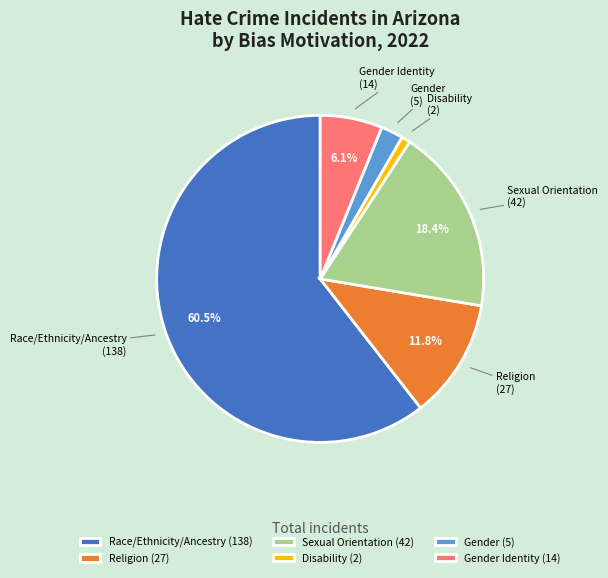

Count the number of slices in the pie.

6